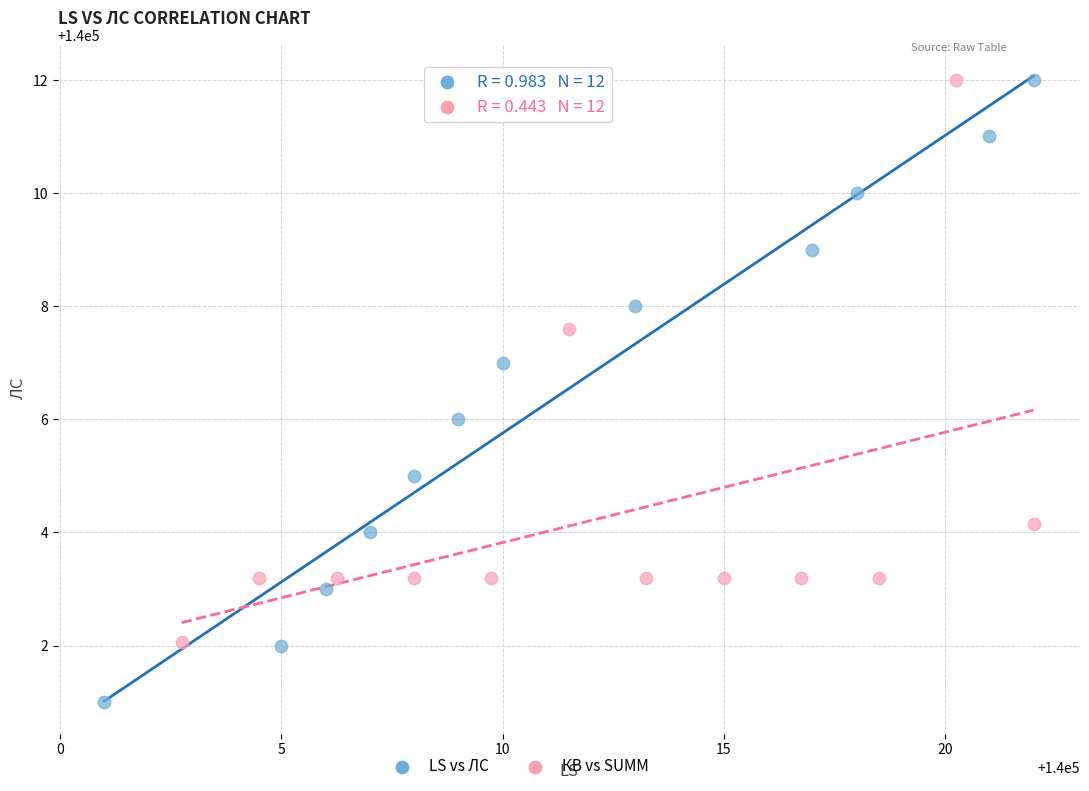

Which series reaches the minimum Y coordinate?

LS vs ЛС